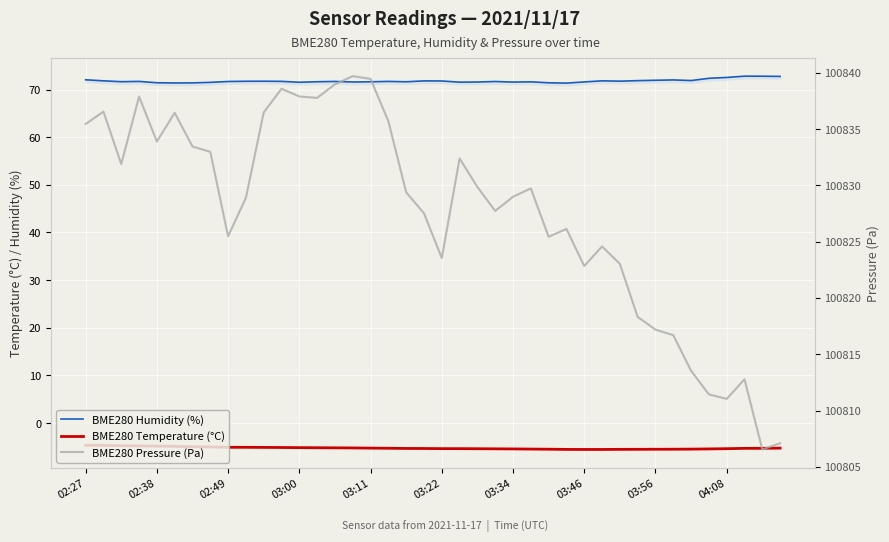

How many data points does each series have?

40